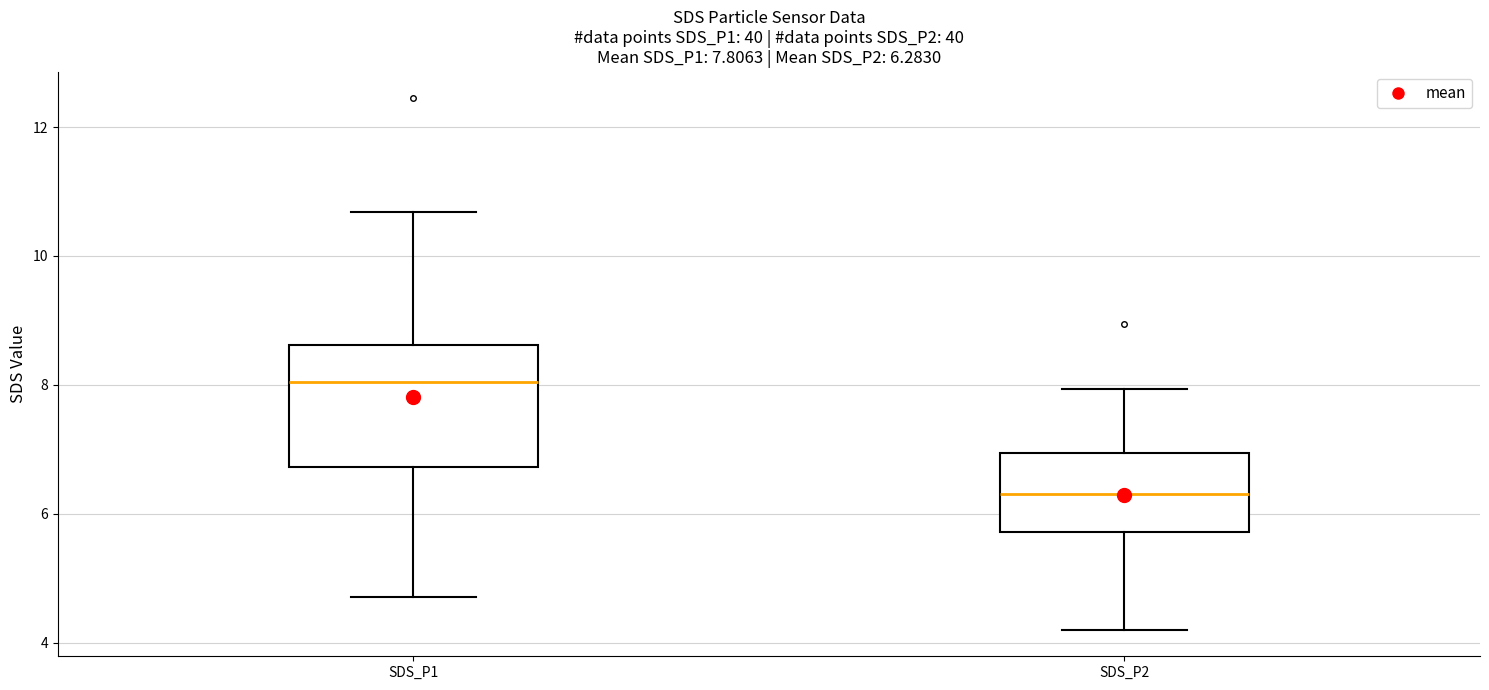

Which box's median line is the lowest?

SDS_P2